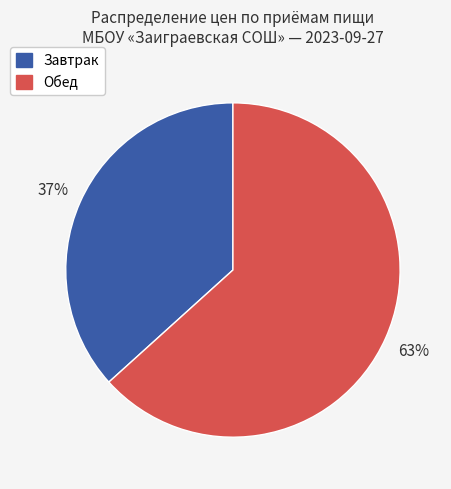

Does any single category account for the majority?

Yes